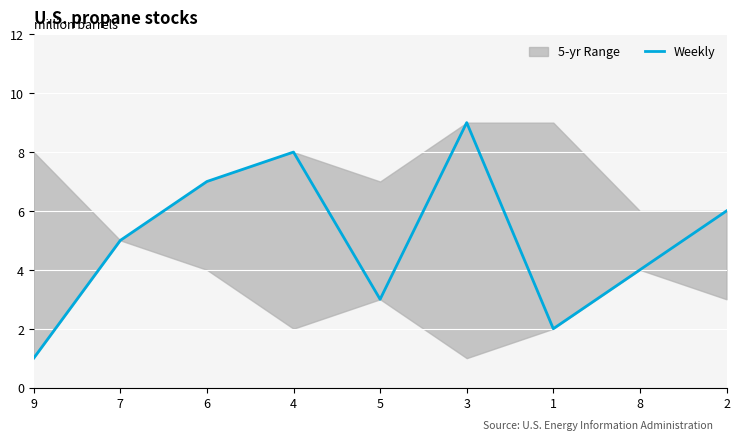

What is the sum of all values?

45